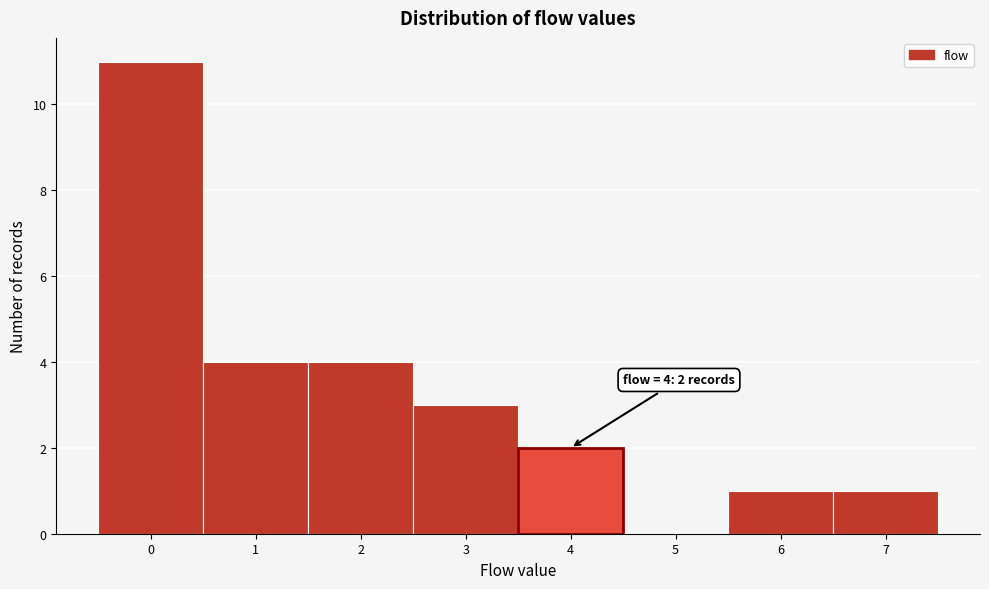

Over which range of the x-axis is the bar tallest?

-0.5 to 0.5